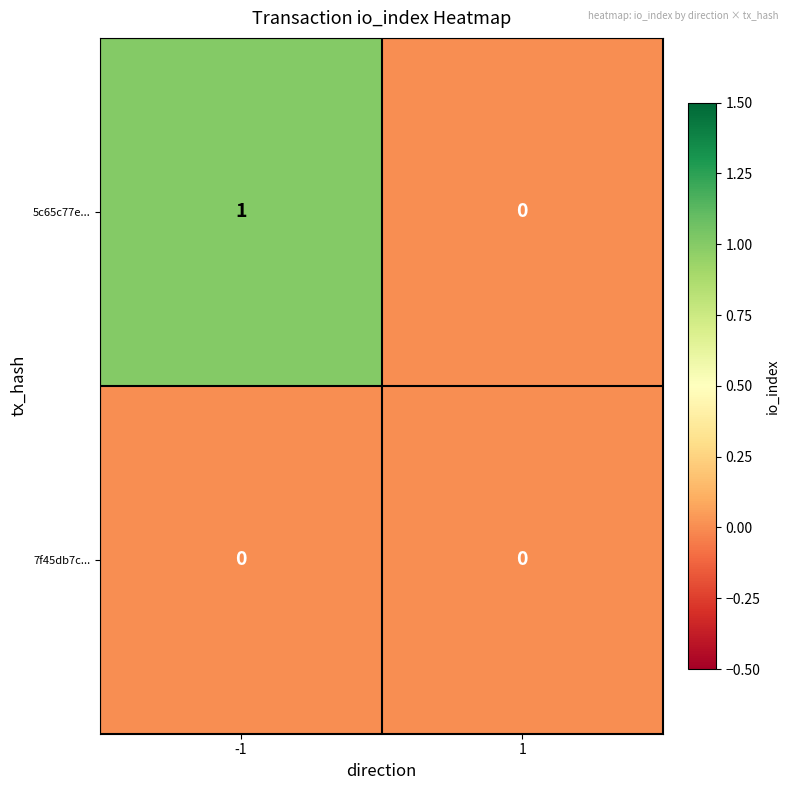

Is the value of 7f45db7c... at 1 greater than the value of 5c65c77e... at -1?

No